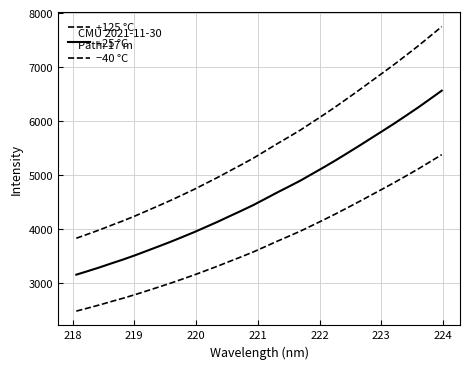

Is this an area chart (filled region under the line)?

No